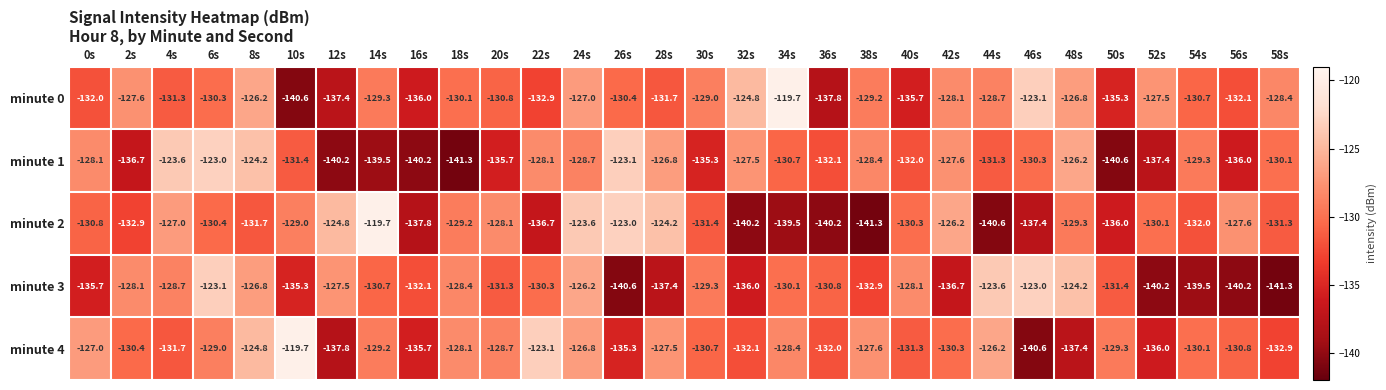

What is the total value across all series at 22s?

-651.1